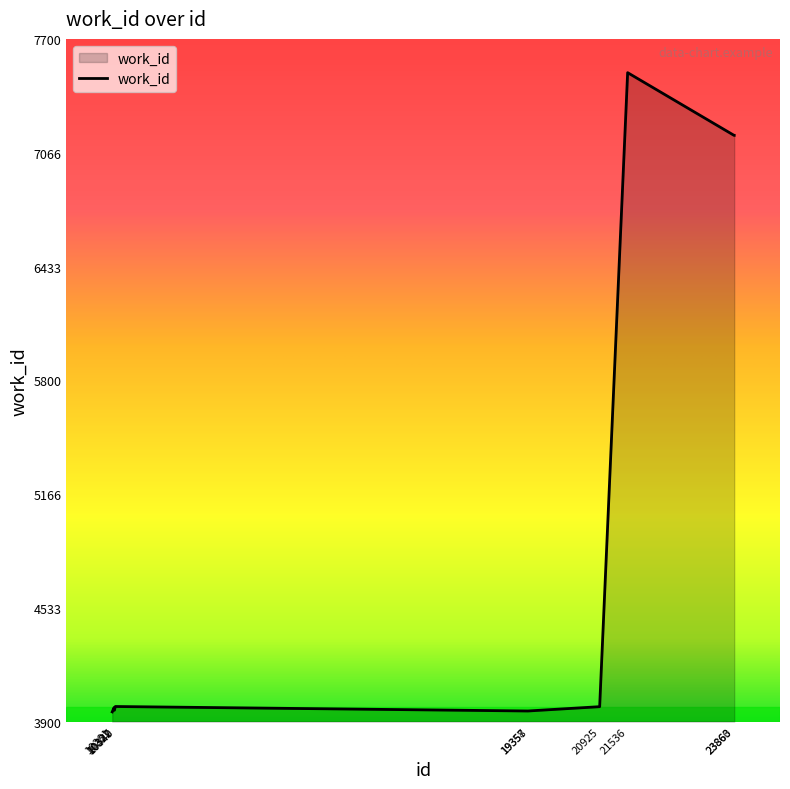

What is the greatest value displayed?

7512